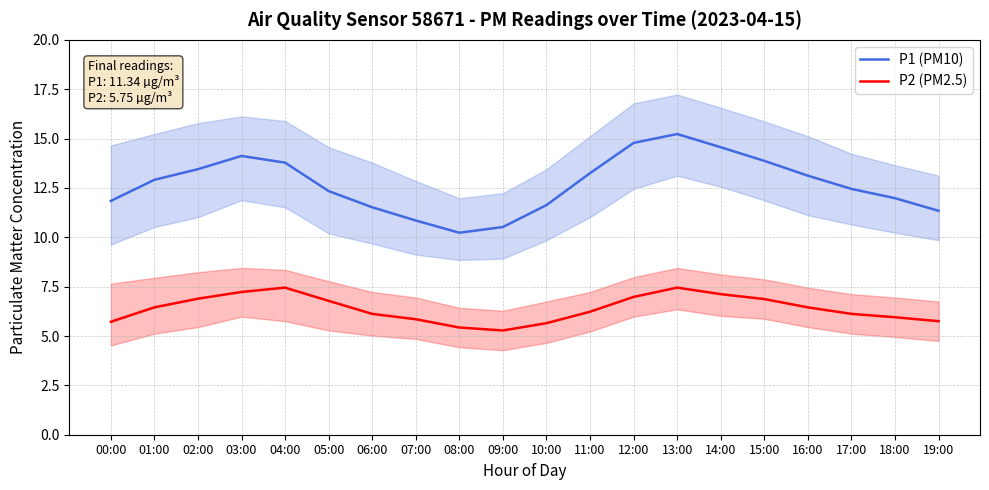

What are all the series names shown in the legend?

P1 (PM10), P2 (PM2.5)